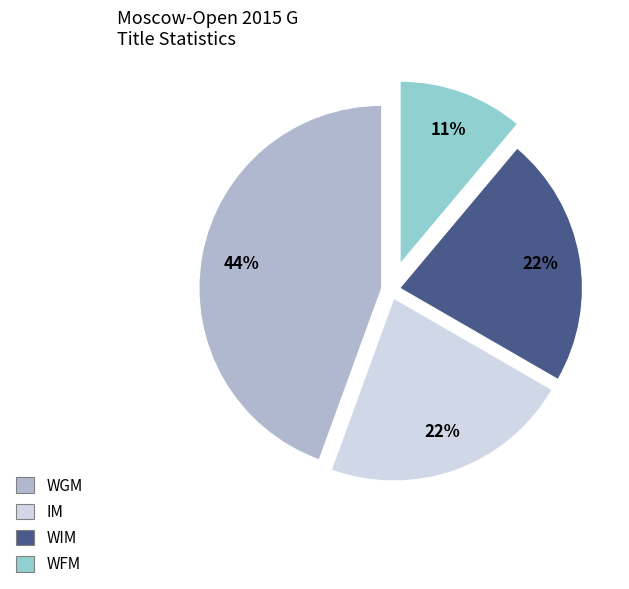

Is IM the majority of the pie?

No